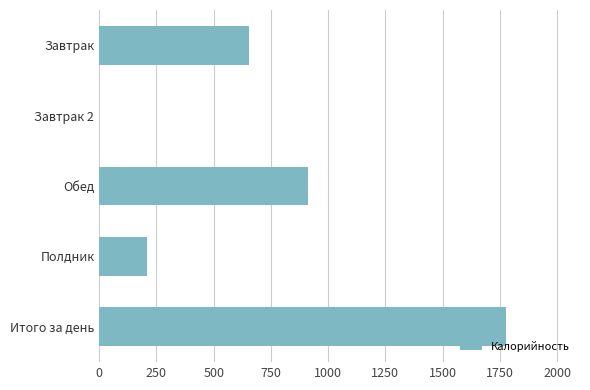

At which label is the value closest to 887?

Обед